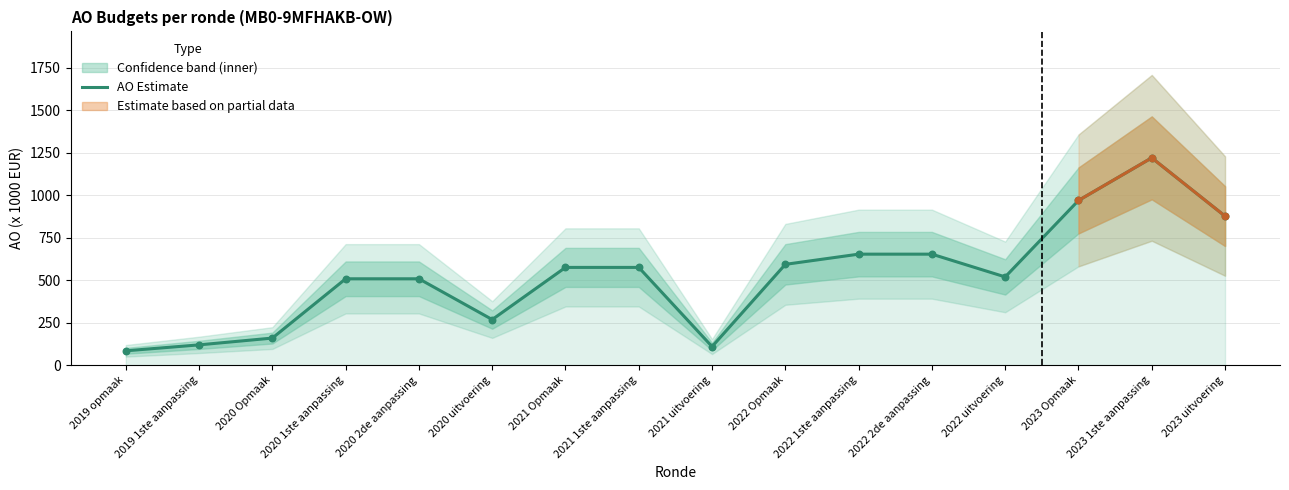

Approximately how many times larger is the value at 2023 1ste aanpassing compared to 2023 Opmaak?

1.3